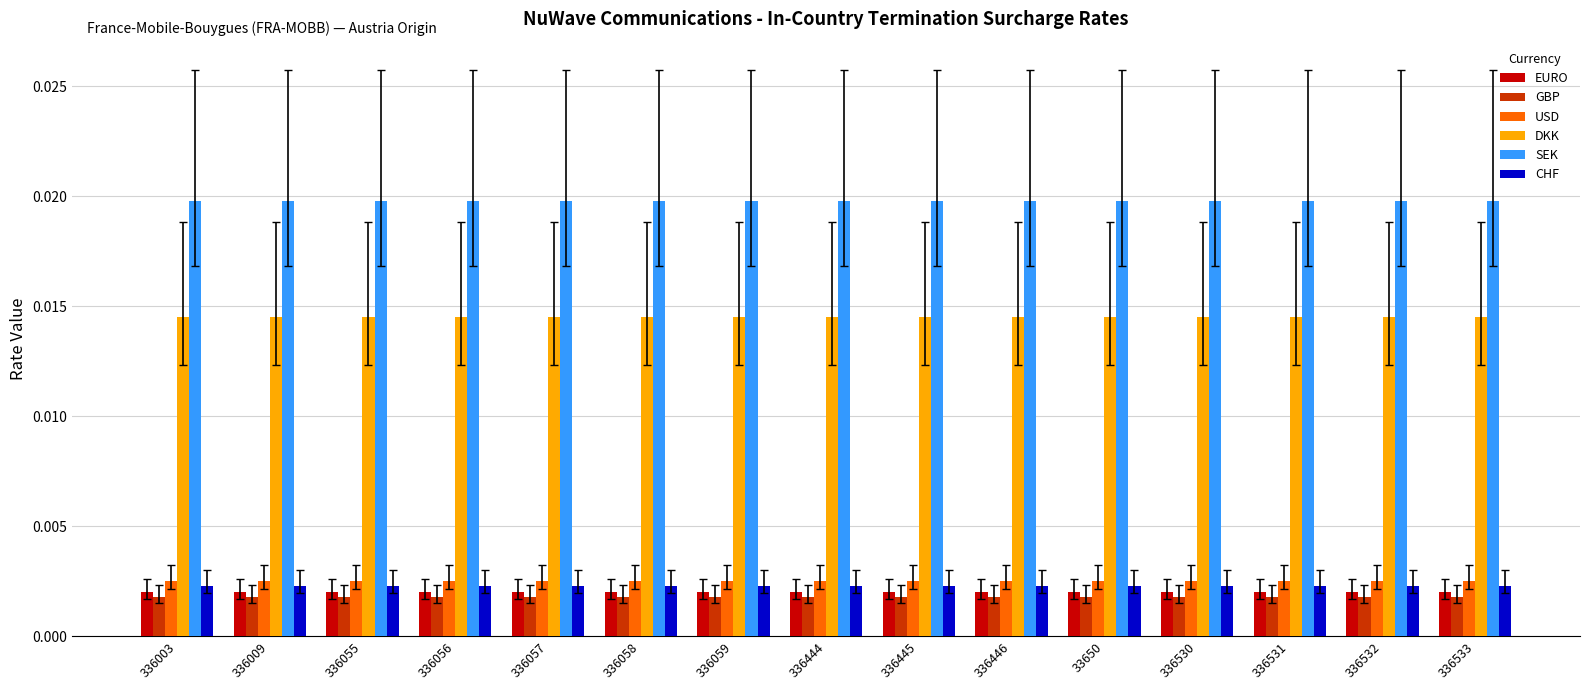

Which series has the largest total across all categories?

SEK